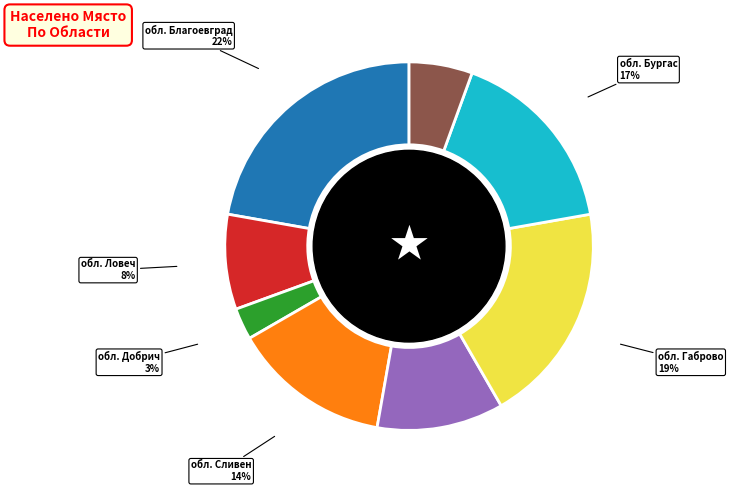

How many slices are in this pie chart?

8